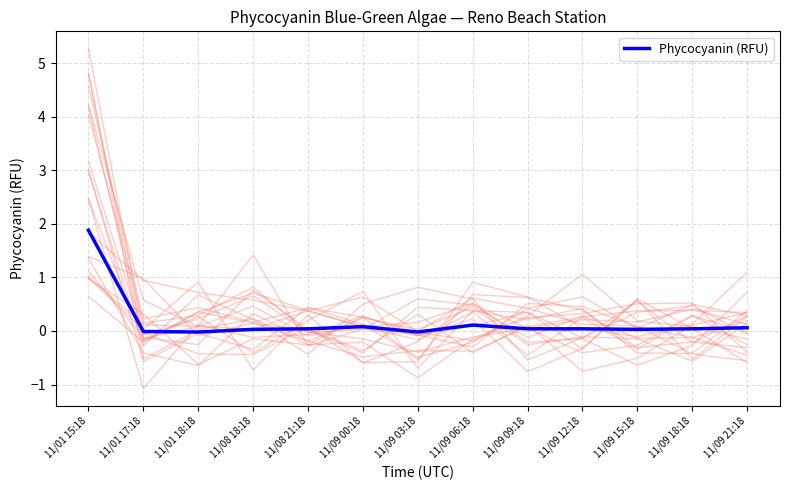

What is the difference between the maximum and minimum values?

1.9